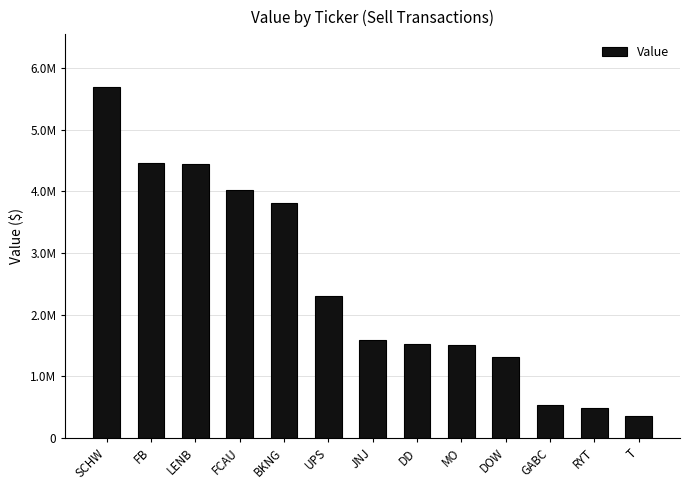

What is the approximate value at UPS, to the nearest 50?

2298000